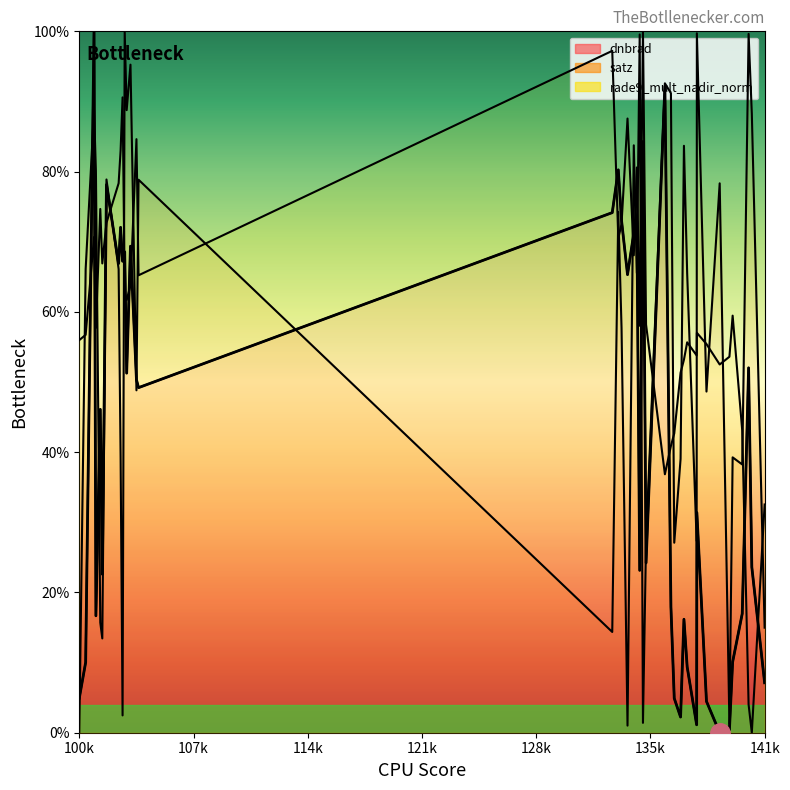

List the series in order of their overall mean, lowest first.

dnbrad, satz, rade9_mult_nadir_norm